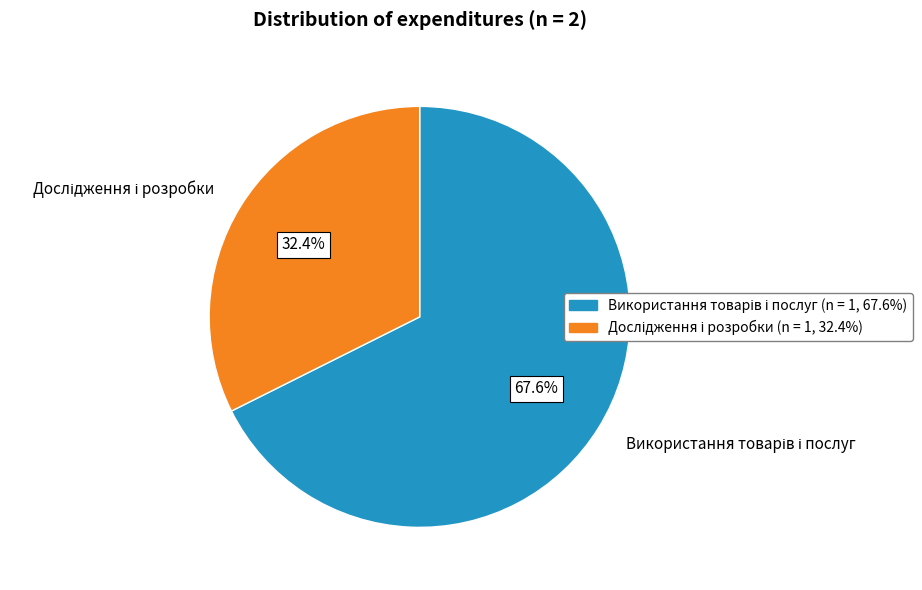

Is there a majority slice in this chart?

Yes